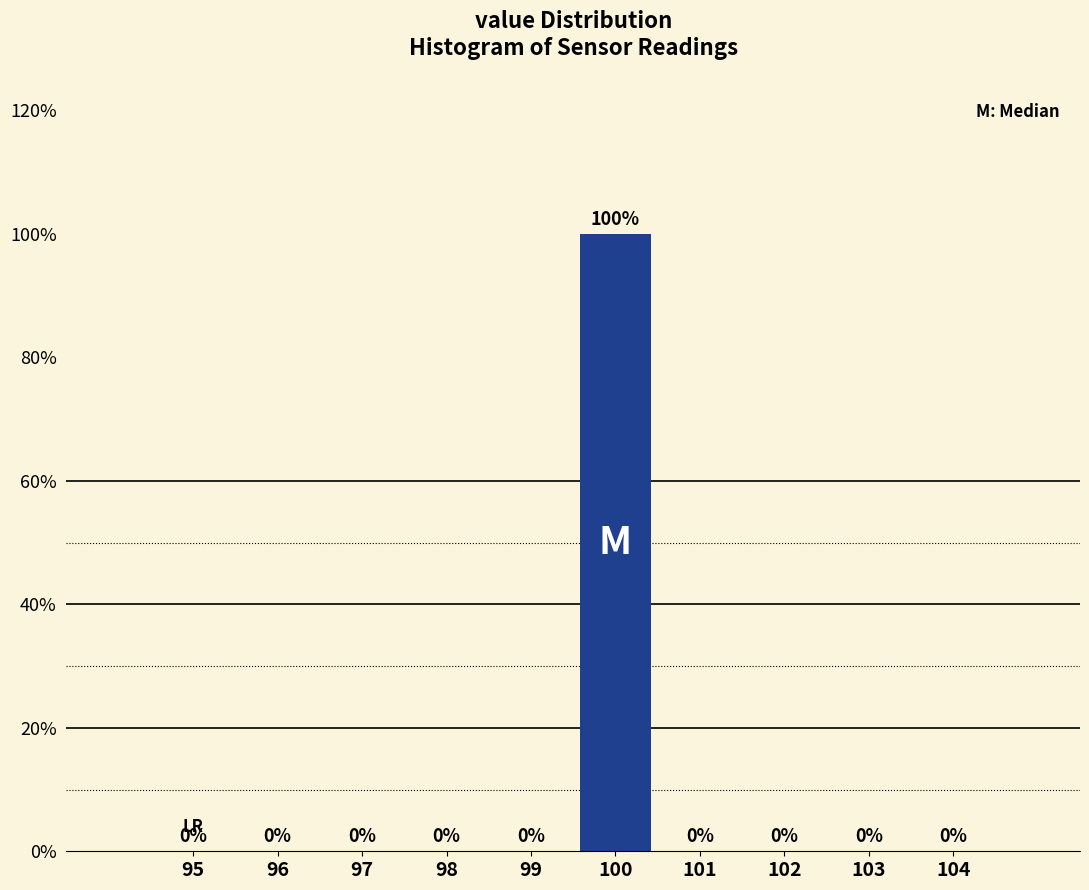

Reading left to right, what are all the values shown in this chart?

95=0	96=0	97=0	98=0	99=0	100=100	101=0	102=0	103=0	104=0